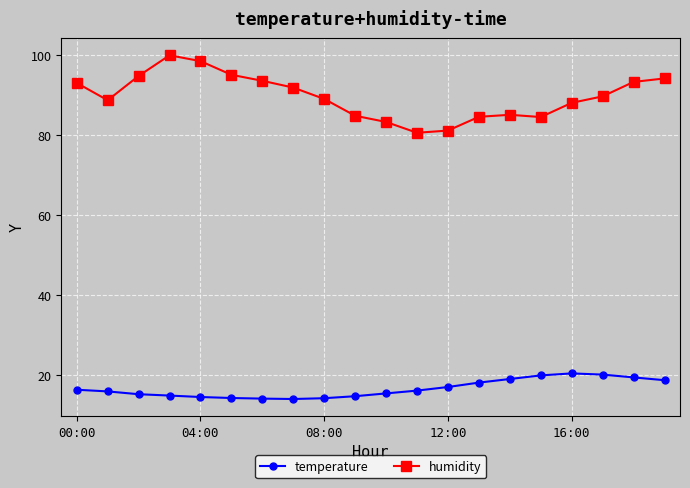

Rank the series by their maximum value, from highest to lowest.

humidity, temperature